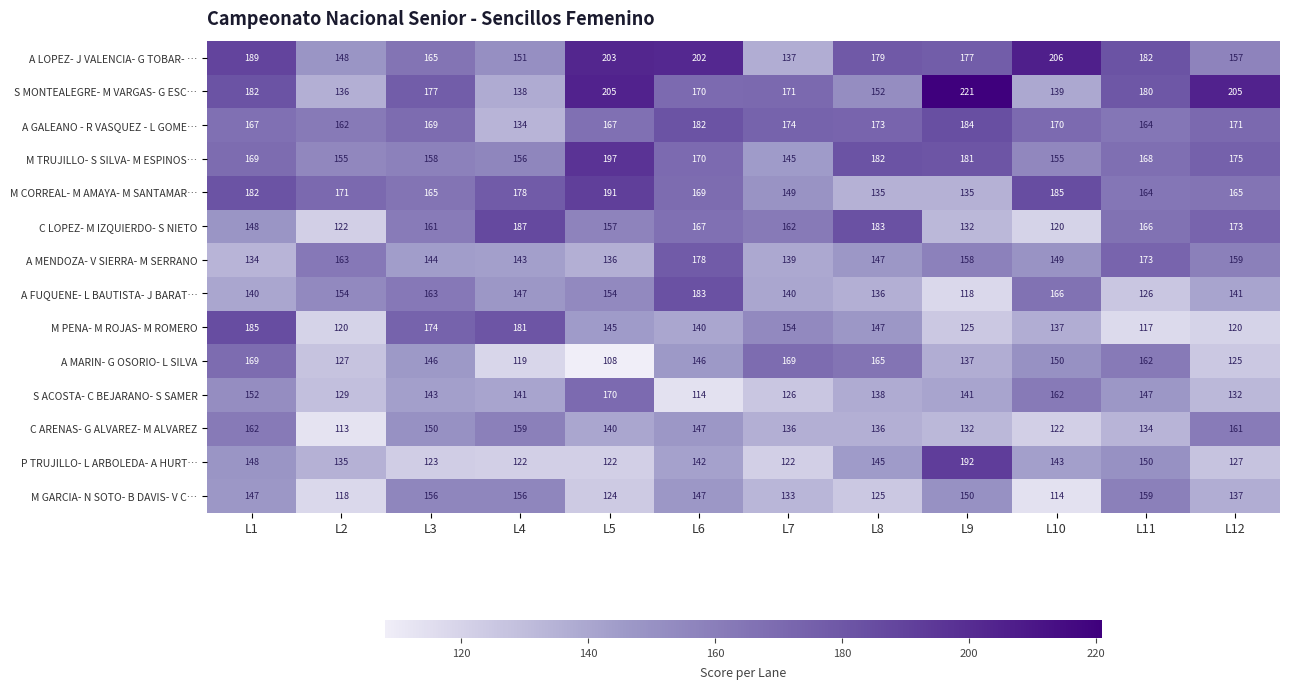

At how many categories does at least one series exceed 209?

1